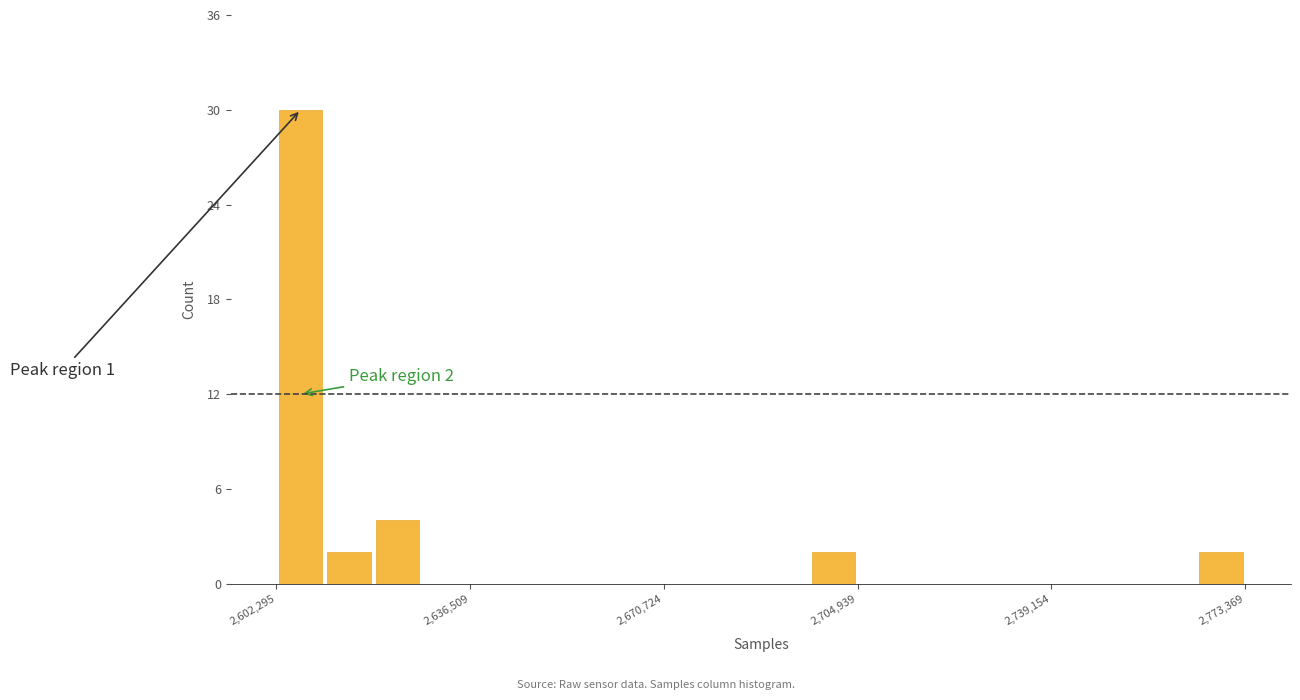

Around what value on the x-axis is the tallest bar? Give the approximate position of its centre, as read against the axis.

2605000